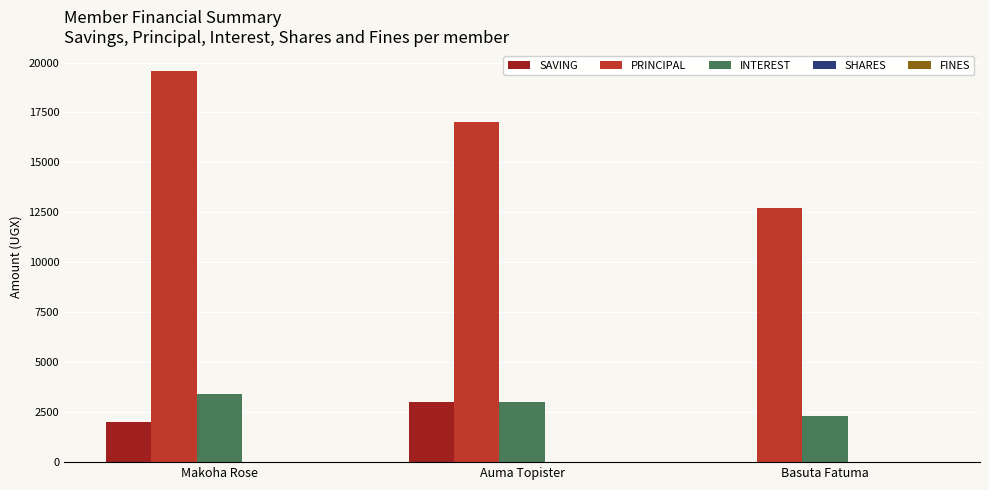

How many groups of bars are there?

3